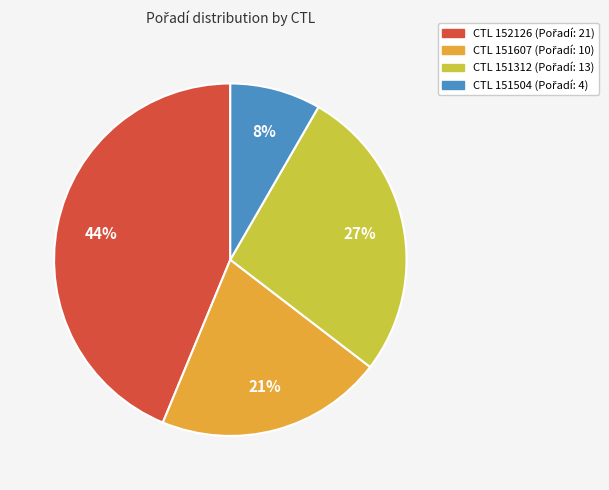

To the nearest percent, what is the average slice percentage?

25%